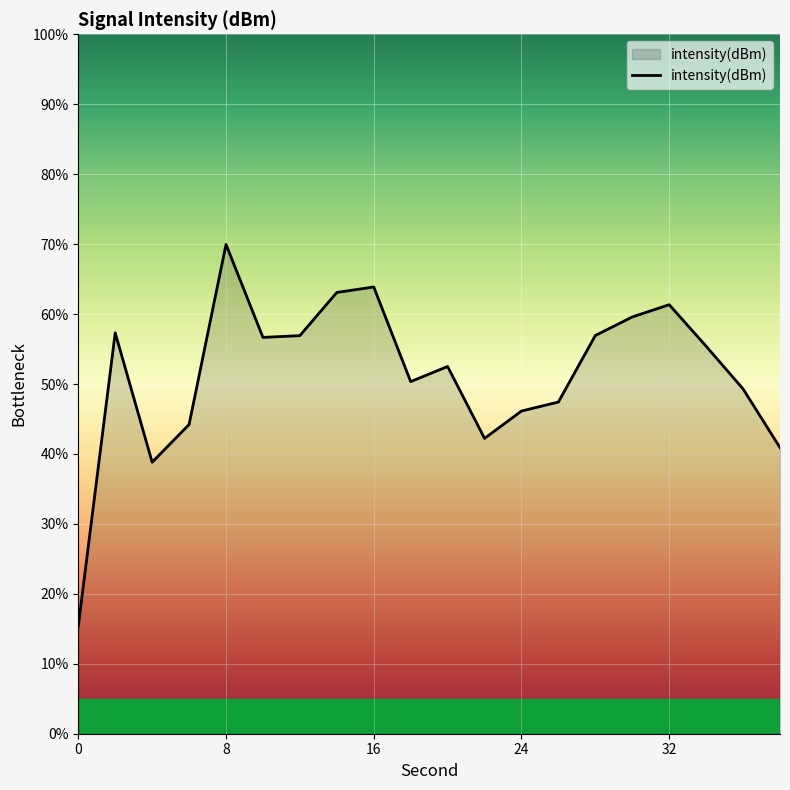

What is the maximum value shown in the chart?

70.0